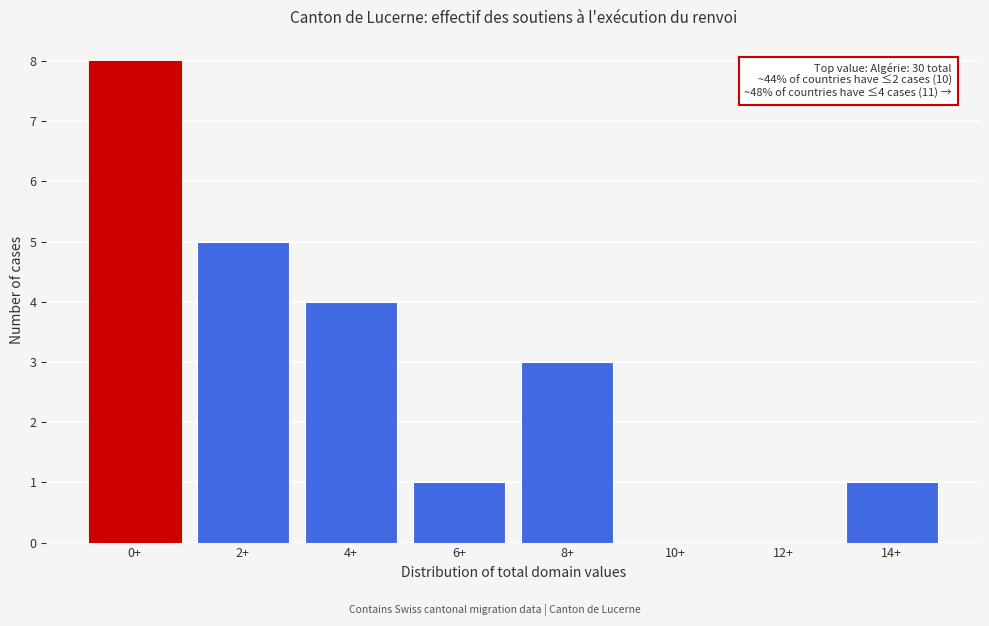

Reading left to right, extract all data points from this chart.

0+=8	2+=5	4+=4	6+=1	8+=3	10+=0	12+=0	14+=1